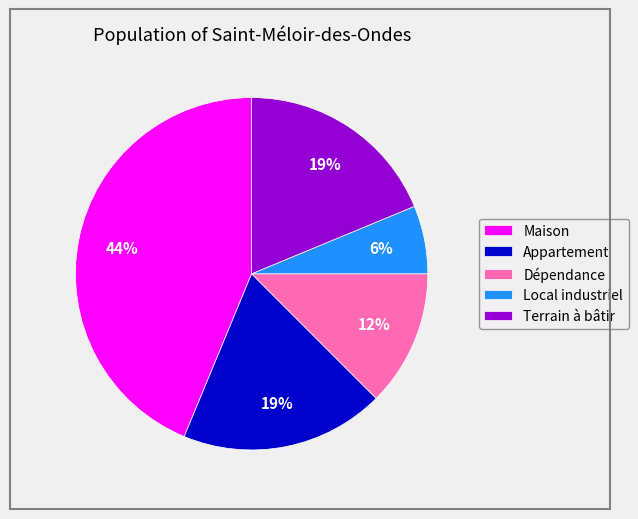

Does any single category account for the majority?

No